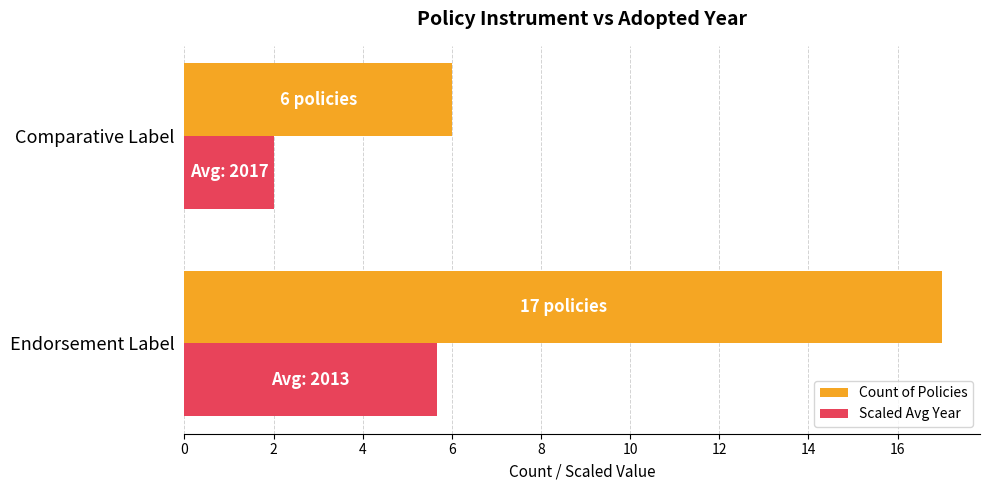

Rank the categories by Scaled Avg Year value from highest to lowest.

Endorsement Label, Comparative Label